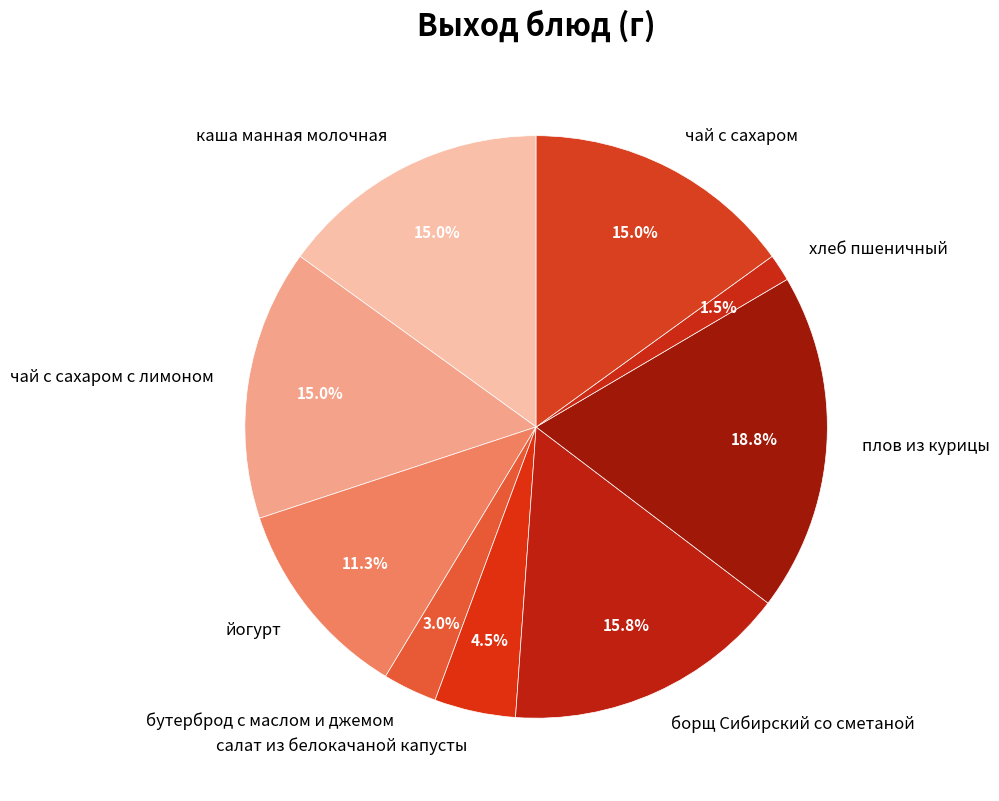

What is the largest slice in the pie chart?

плов из курицы